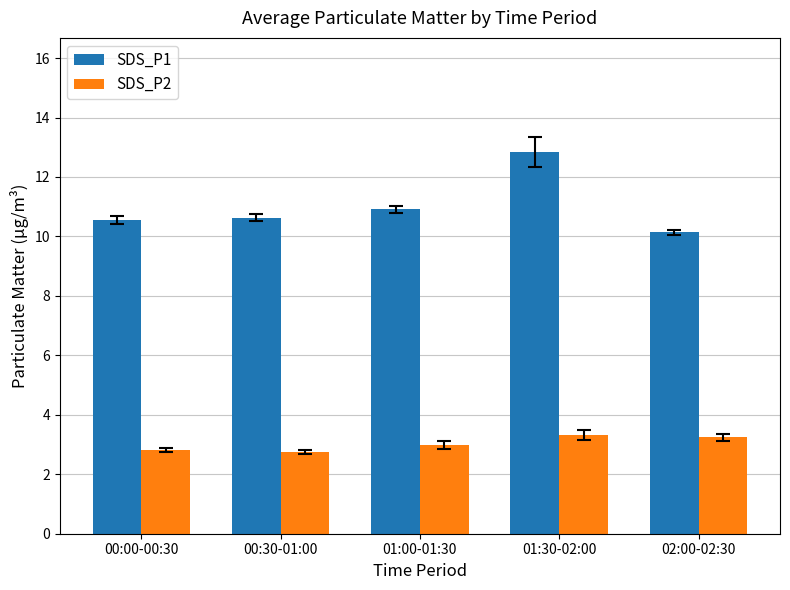

The value of SDS_P2 at 00:30-01:00 is 1.2. True or false?

False